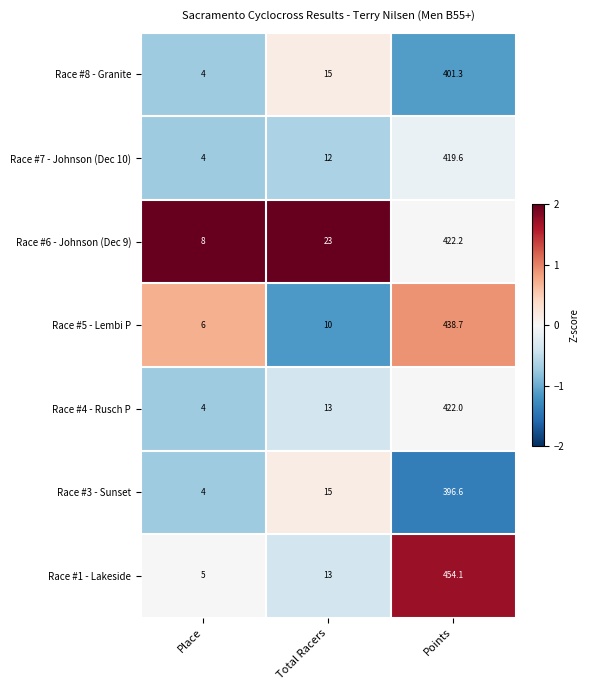

The value of Race #7 - Johnson (Dec 10) at Total Racers is 12.0. True or false?

True